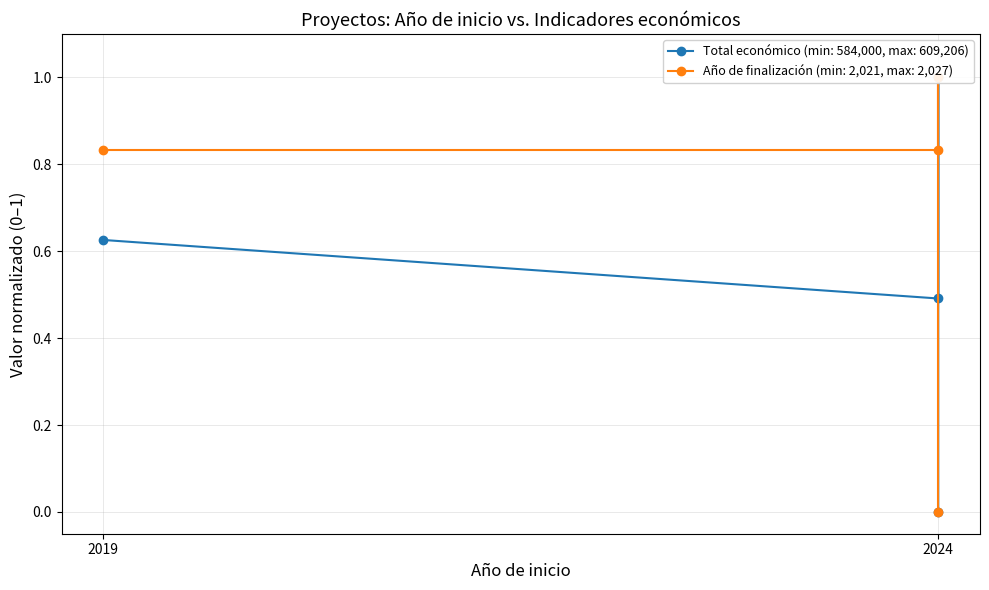

True or false: Total económico and Año de finalización intersect in this chart.

False